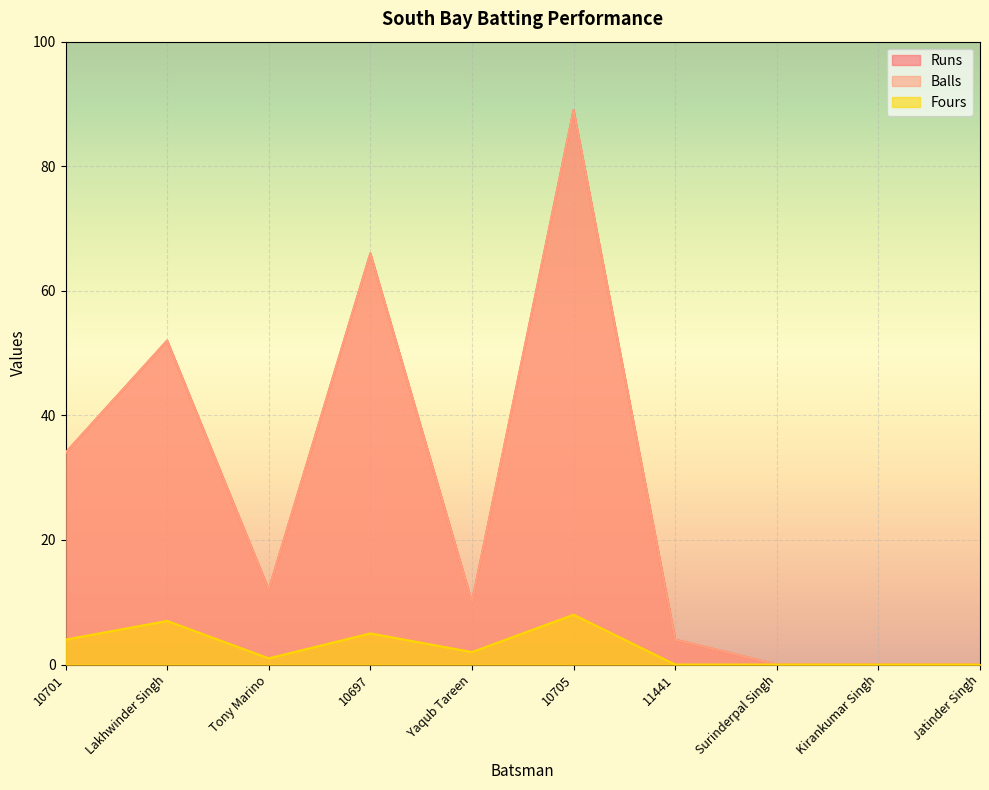

In Balls, how many points are higher than both neighbors (excluding endpoints)?

3